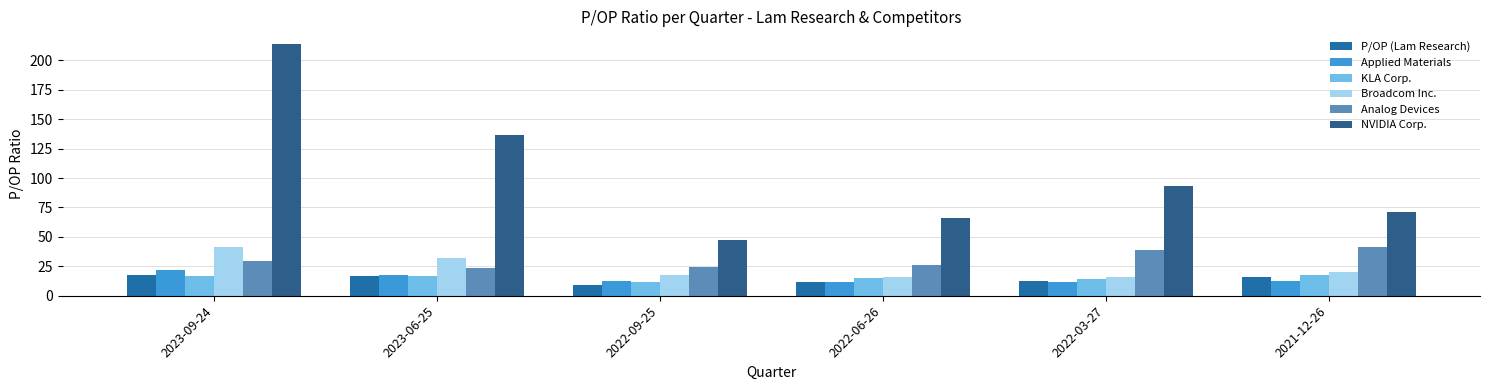

How many distinct data groups are displayed?

6